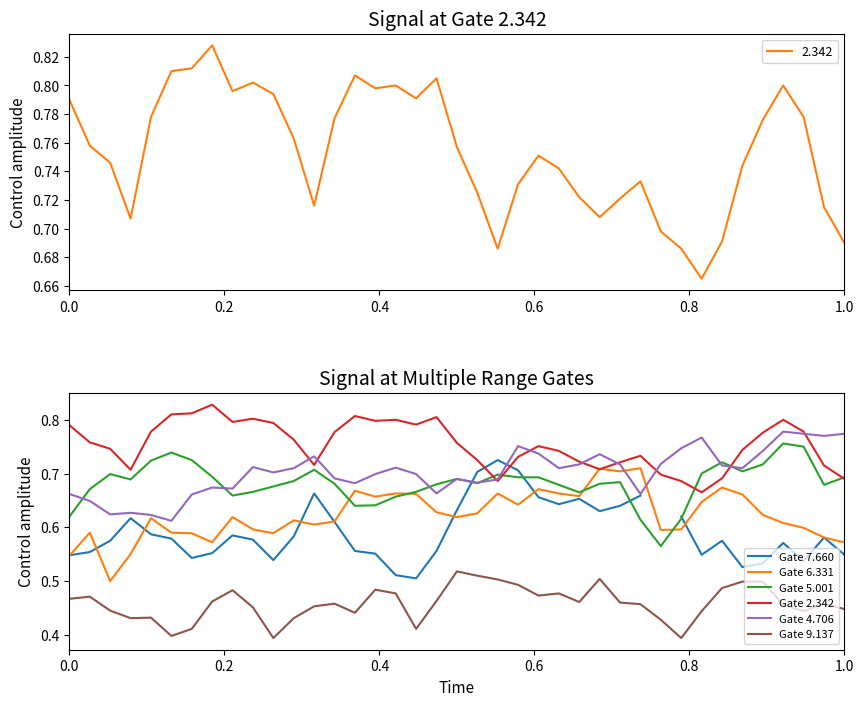

True or false: Gate 4.706 and Gate 9.137 cross at least once.

False